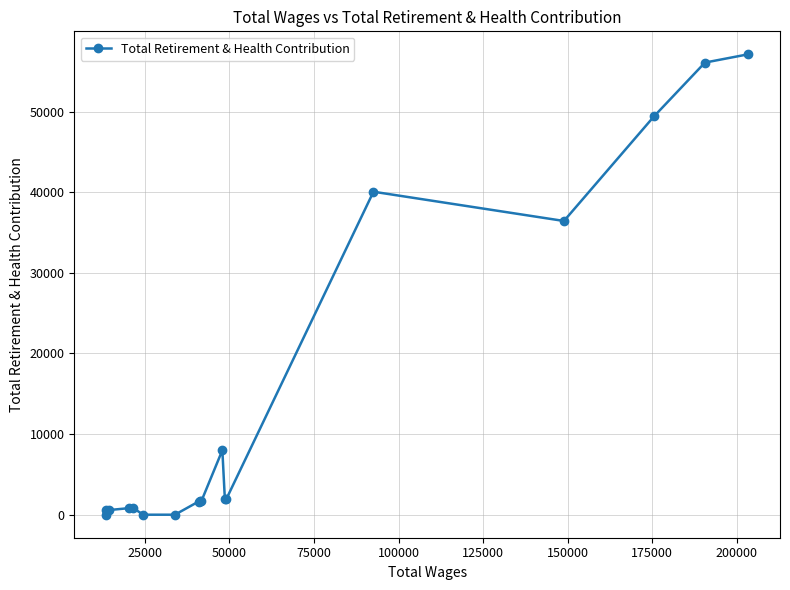

How many positive values are there?

15